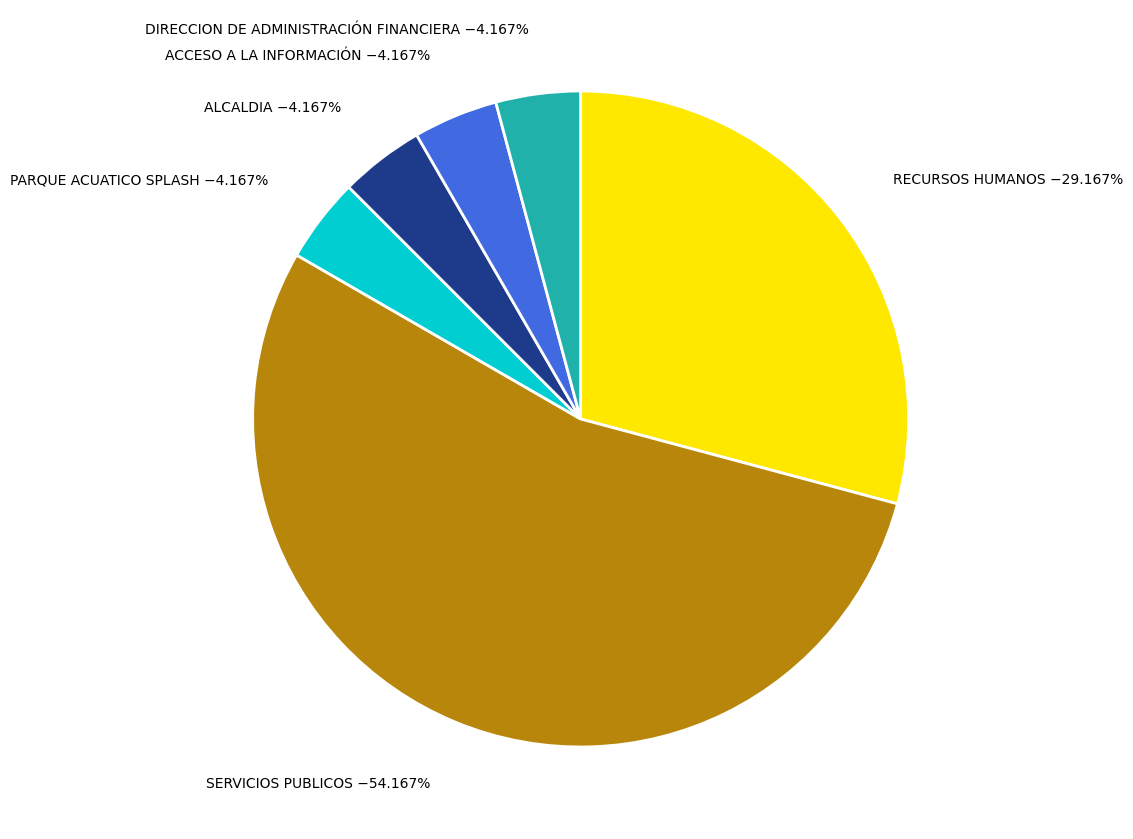

To the nearest percent, what is the difference between the largest and smallest slice percentages?

50%